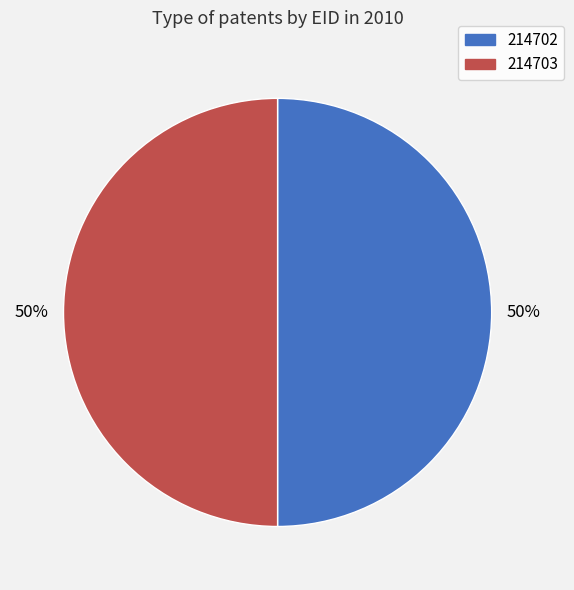

What is the ratio of the value at 214703 to the value at 214702?

1.0